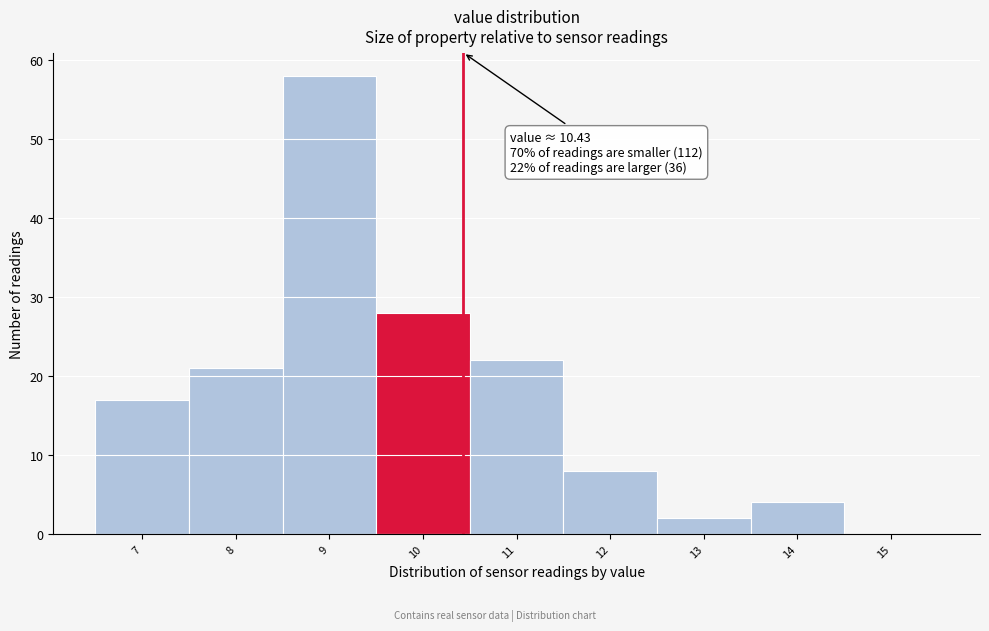

Over which range of the x-axis is the bar tallest?

8.5 to 9.5